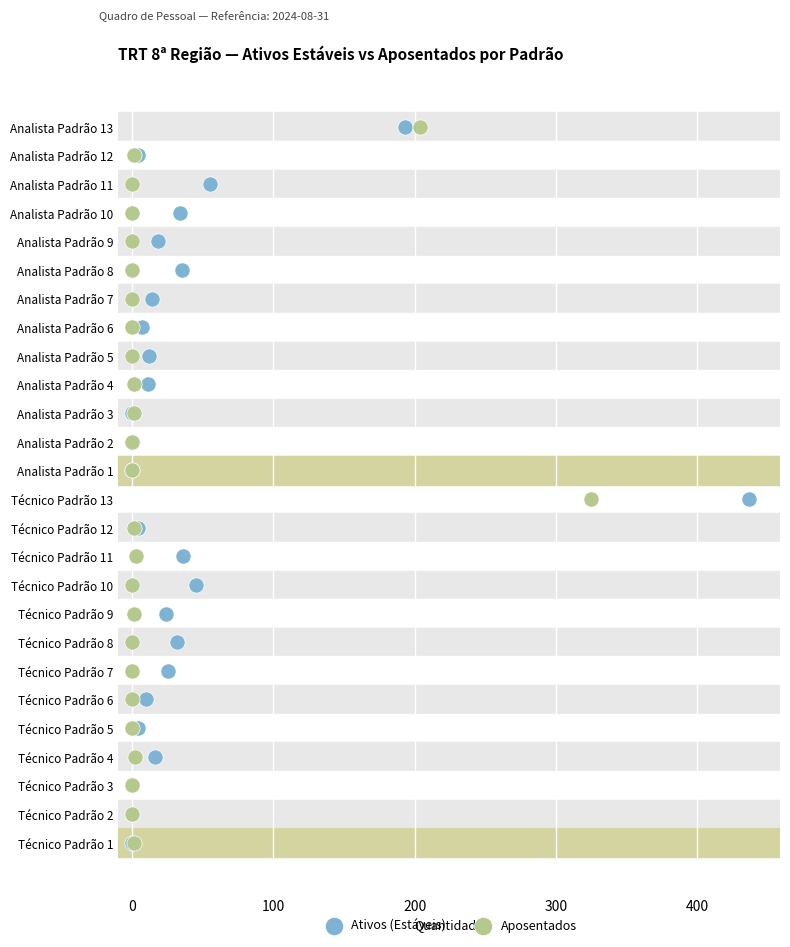

What are all the series names shown in the legend?

Ativos (Estáveis), Aposentados